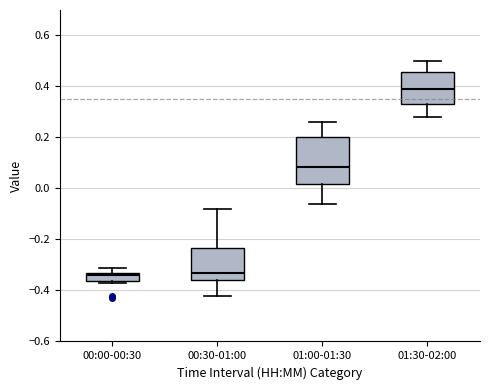

Reading left to right, read every box against the y-axis: the position of its median line, the range the box covers, and the ends of its whiskers. The values are not printed on the chart, so give them approximately, as read against the axis.

00:00-00:30: median -0.34, box -0.36 to -0.32, whiskers -0.36 (just below the box's lower edge) to -0.30
00:30-01:00: median -0.32, box -0.36 to -0.24, whiskers -0.42 to -0.08
01:00-01:30: median 0.08, box 0.02 to 0.20, whiskers -0.06 to 0.26
01:30-02:00: median 0.40, box 0.34 to 0.46, whiskers 0.28 to 0.50